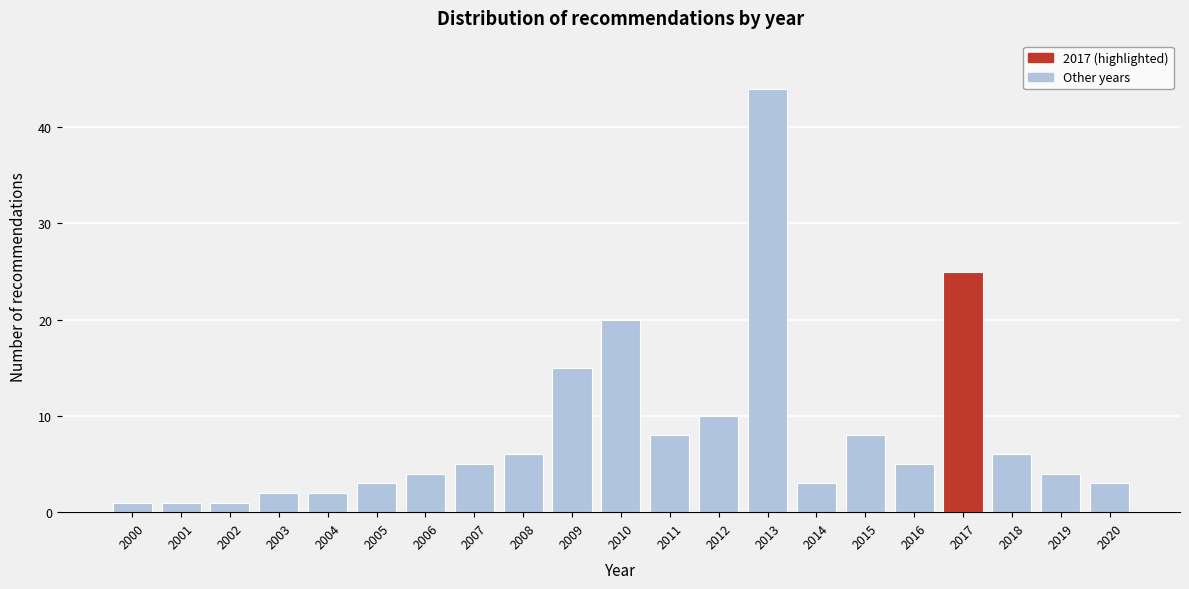

Reading right to left, transcribe all the data shown in this chart.

3	4	6	25	5	8	3	44	10	8	20	15	6	5	4	3	2	2	1	1	1